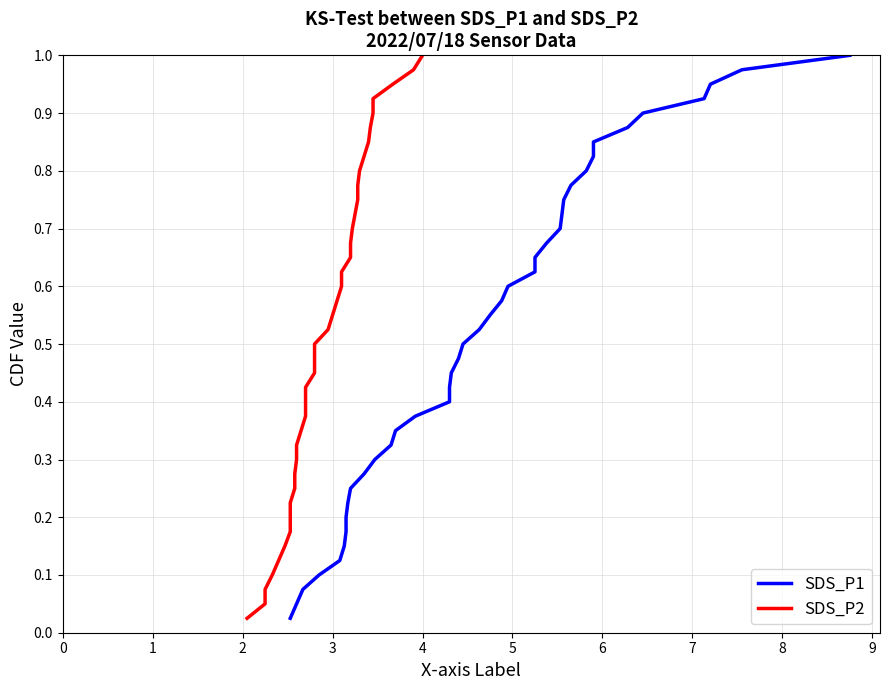

What is the highest value of the SDS_P1 series?

1.0